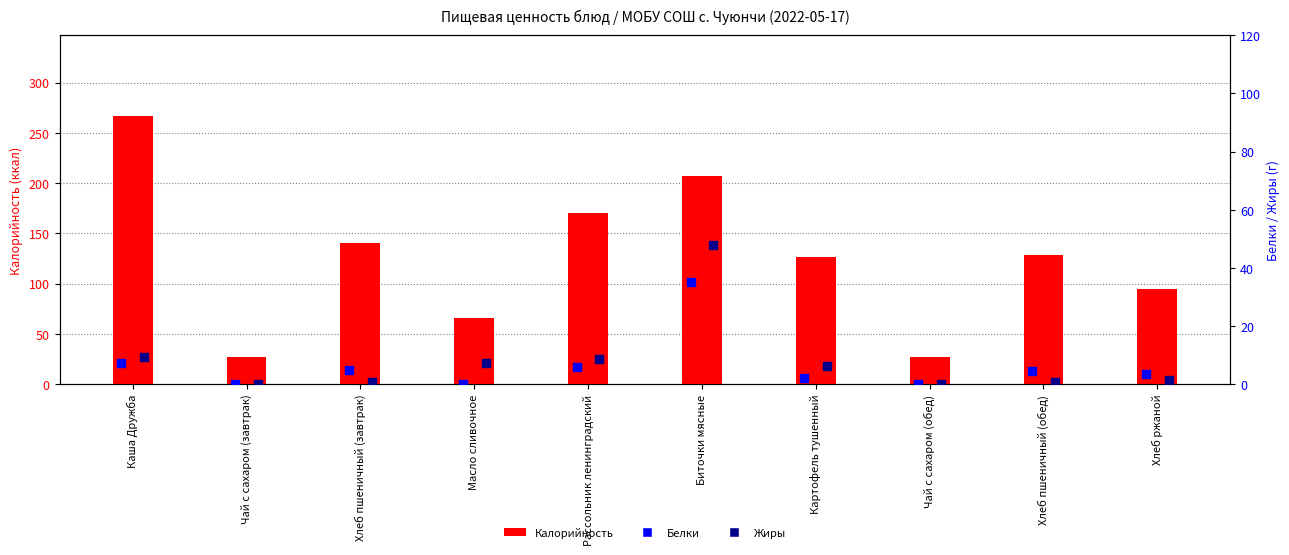

At which category is the sum across all series the highest?

Биточки мясные